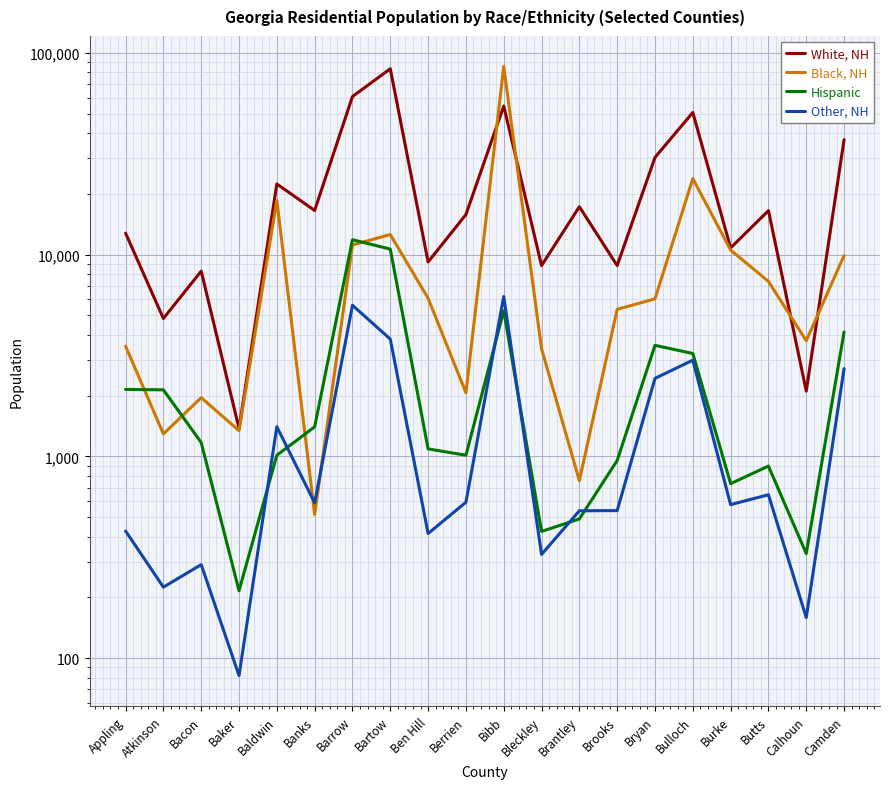

Reading right to left, extract all data points from this chart.

White, NH: 37155	2107	16540	10809	50686	30347	8833	17284	8833	54523	15809	9205	83460	60799	16566	22412	1376	8291	4827	12787
Black, NH: 9901	3746	7371	10546	23824	6041	5360	758	3420	85741	2068	6083	12584	11172	515	18598	1342	1956	1293	3521
Hispanic: 4136	330	896	733	3238	3554	955	490	425	5276	1014	1090	10655	11863	1402	1014	216	1172	2139	2149
Other, NH: 2725	159	646	577	3000	2438	539	538	327	6208	593	415	3816	5614	589	1404	82	291	225	427